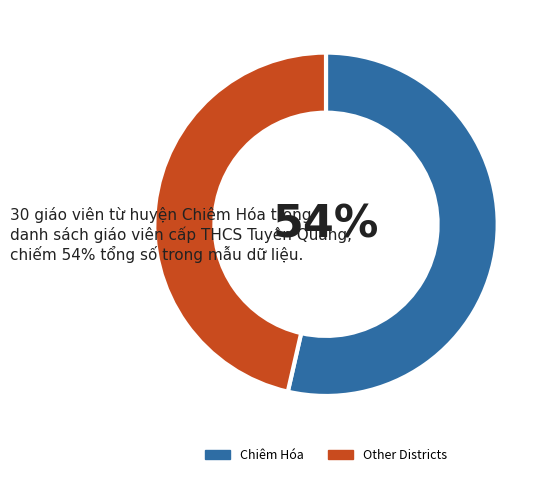

Do Other Districts and Chiêm Hóa together represent more than half of the pie?

Yes